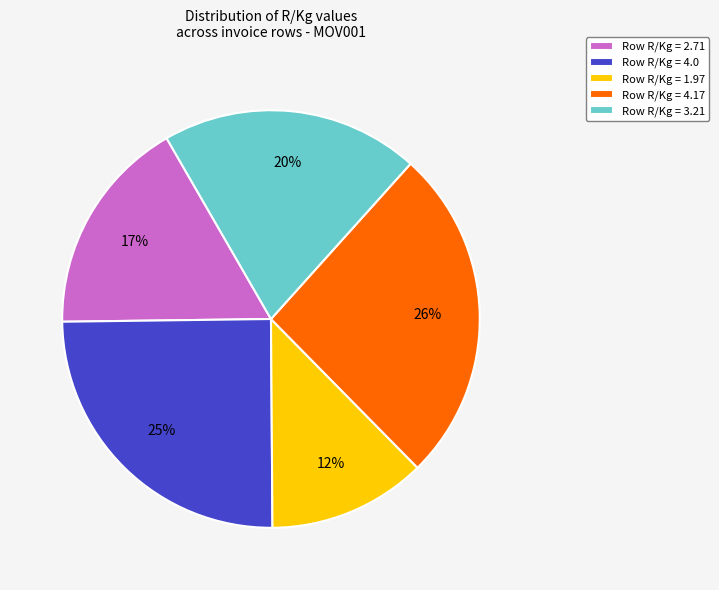

Do Row R/Kg = 3.21 and Row R/Kg = 4.0 together represent more than half of the pie?

No